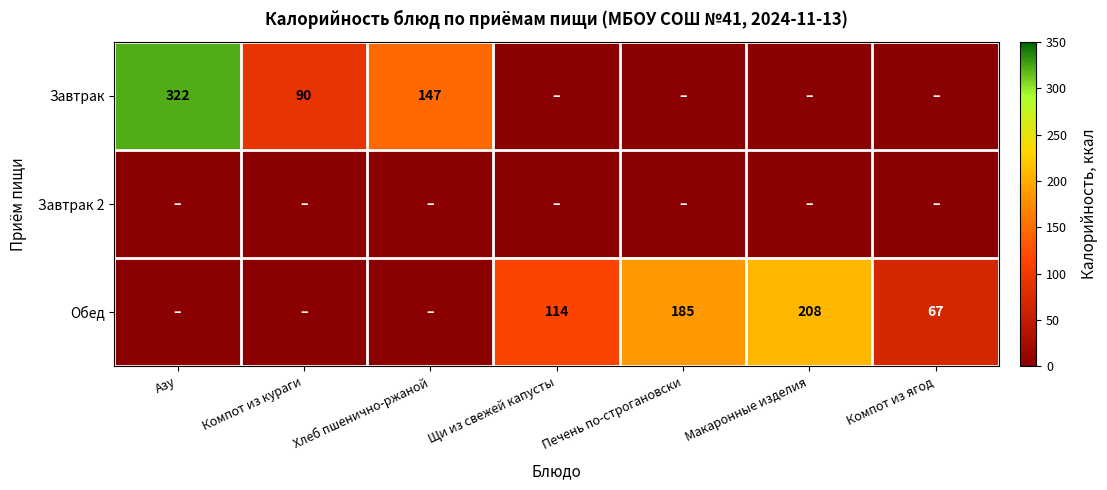

True or false: Завтрак has a value of 90 at Компот из кураги.

True